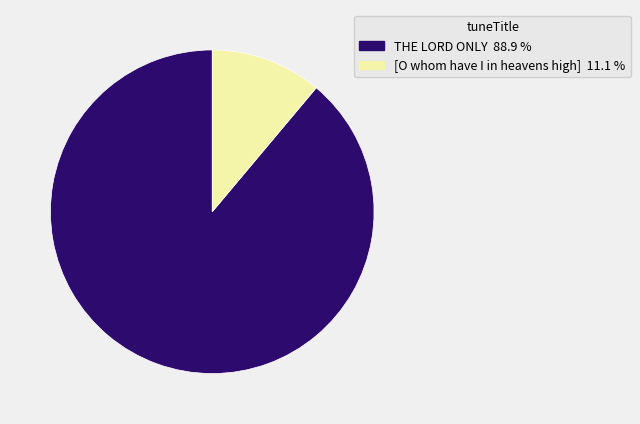

Does THE LORD ONLY represent more than half of the total?

Yes